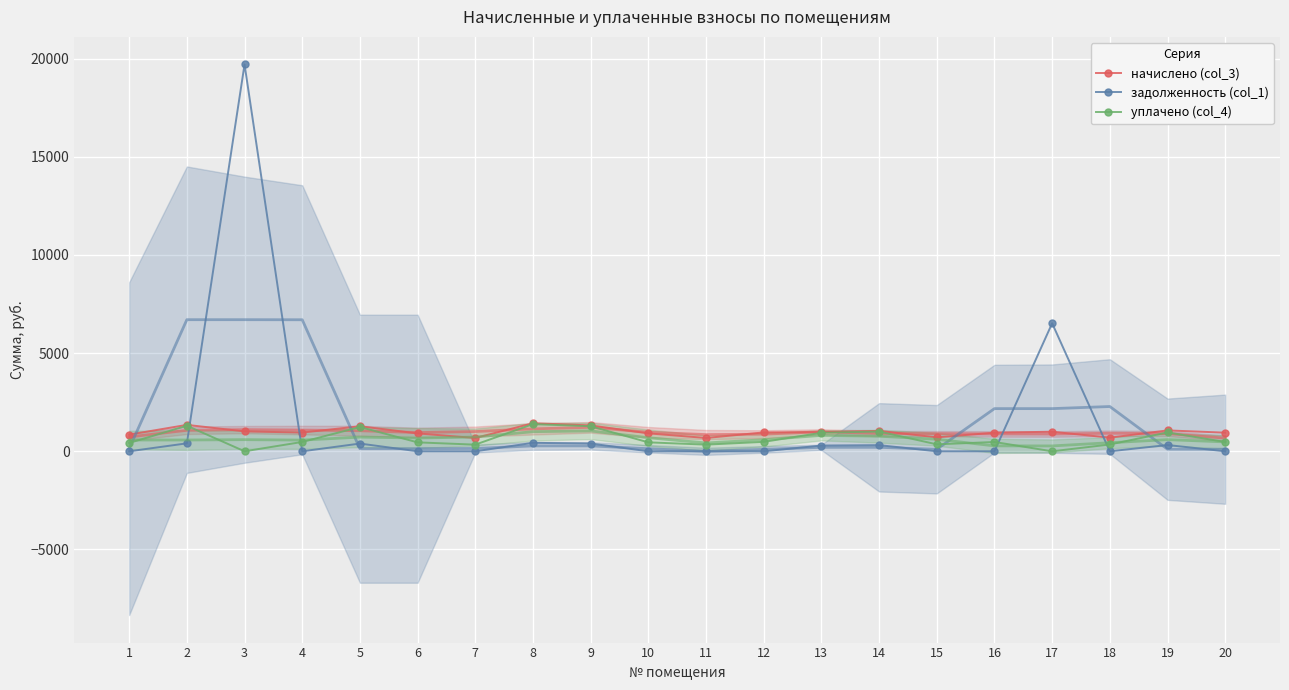

Is this an area chart (filled region under the line)?

No